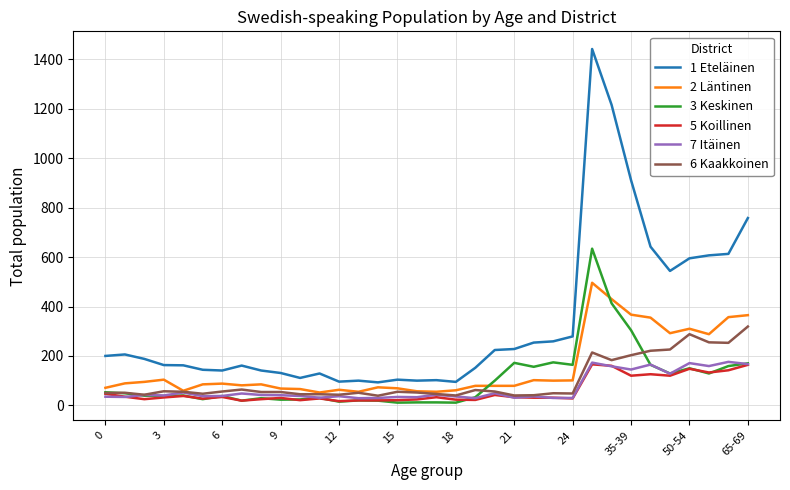

What is the greatest value displayed?

1442